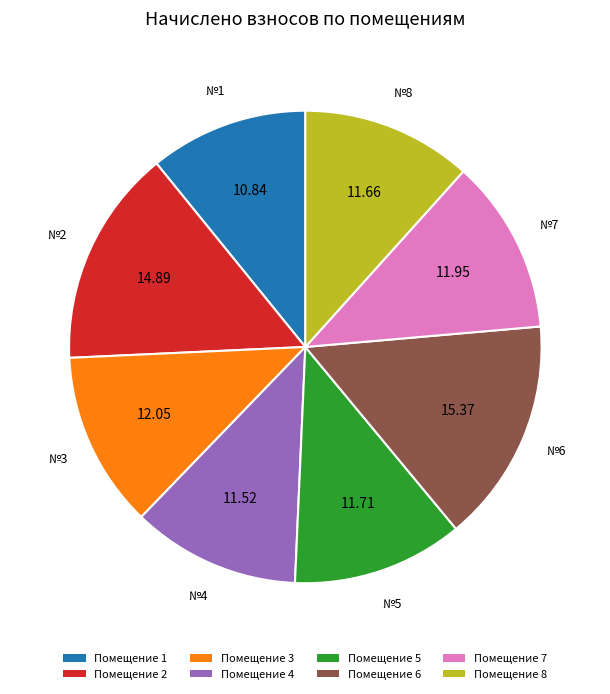

Does Помещение 3 represent more than half of the total?

No